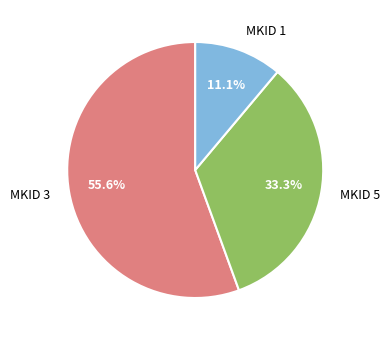

Approximately how many times larger is the value at MKID 1 compared to MKID 3?

0.2